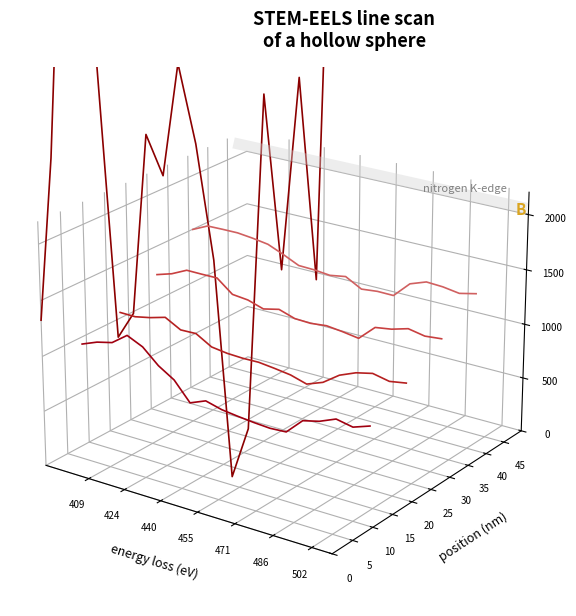

At which label does position 27 nm reach its peak?

440